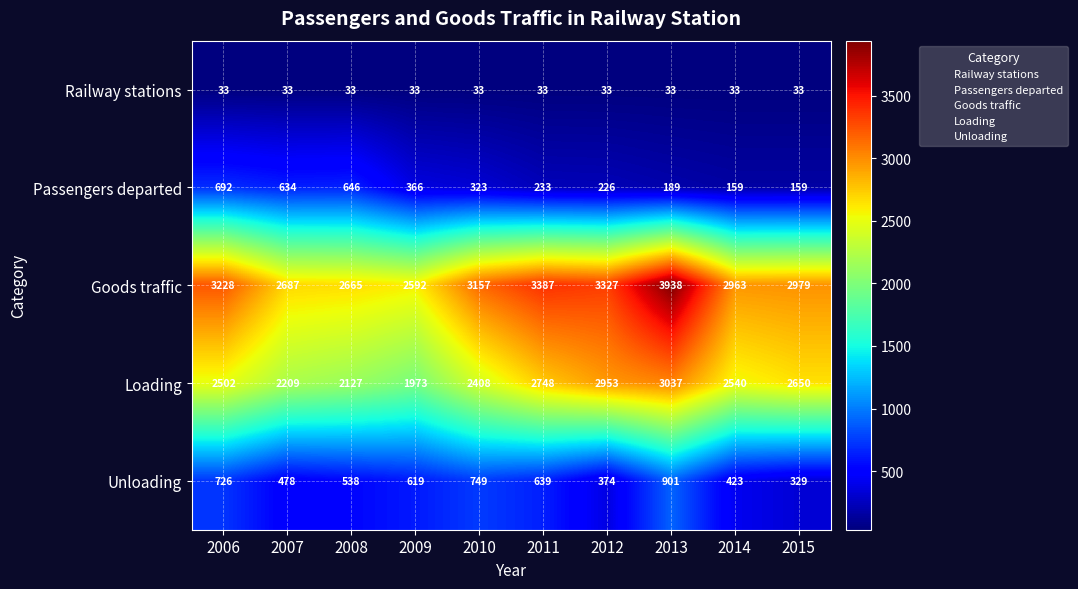

What is the spread (max minus min) of values at 2012?

3294